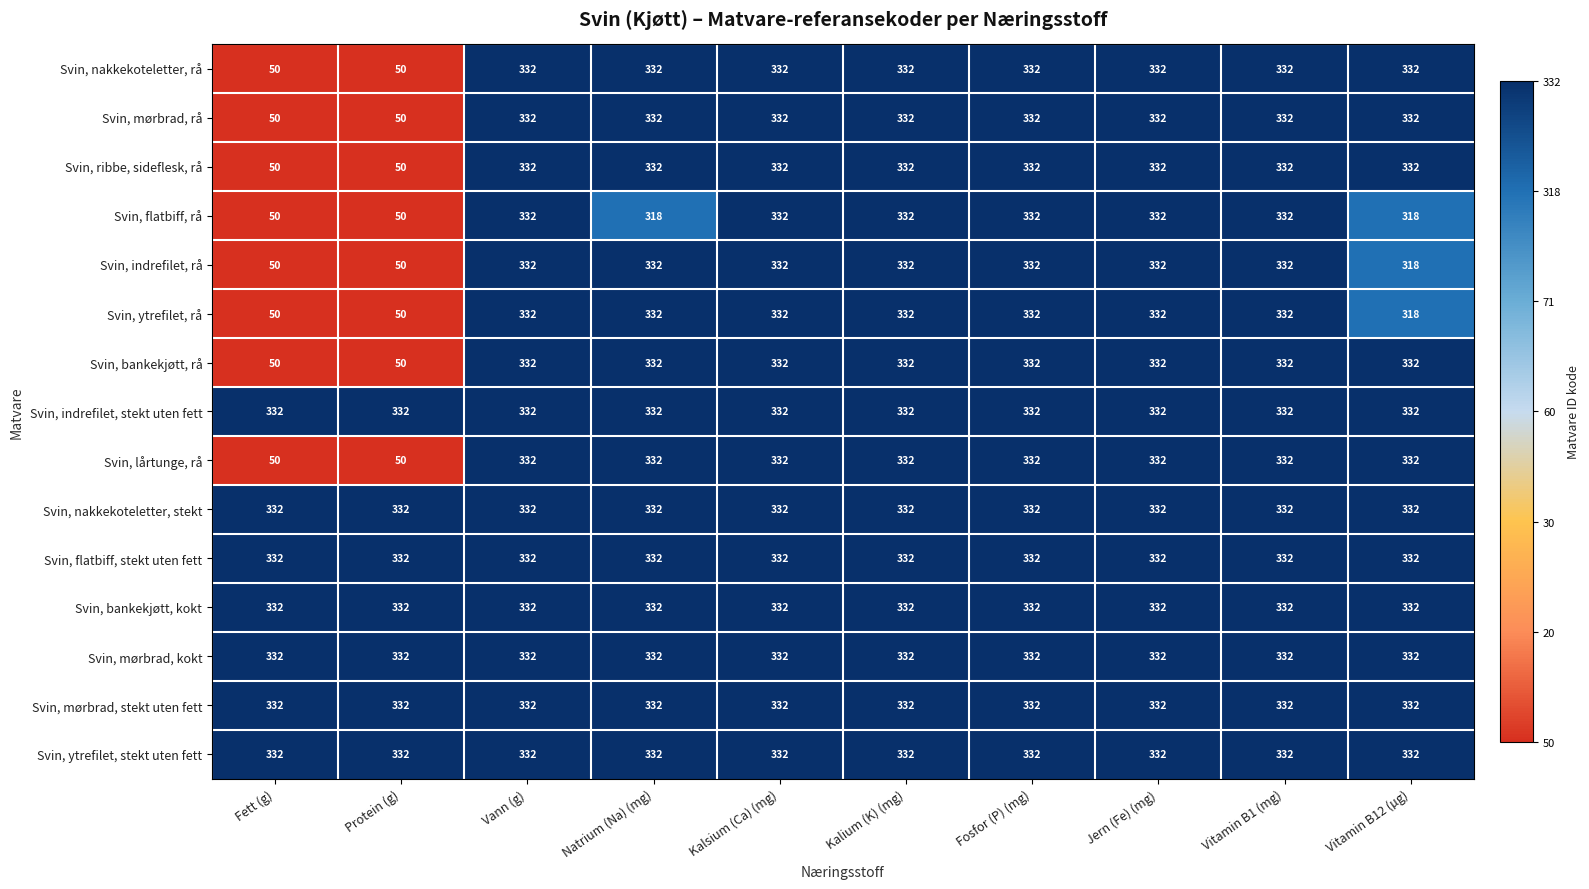

How many distinct data groups are displayed?

15